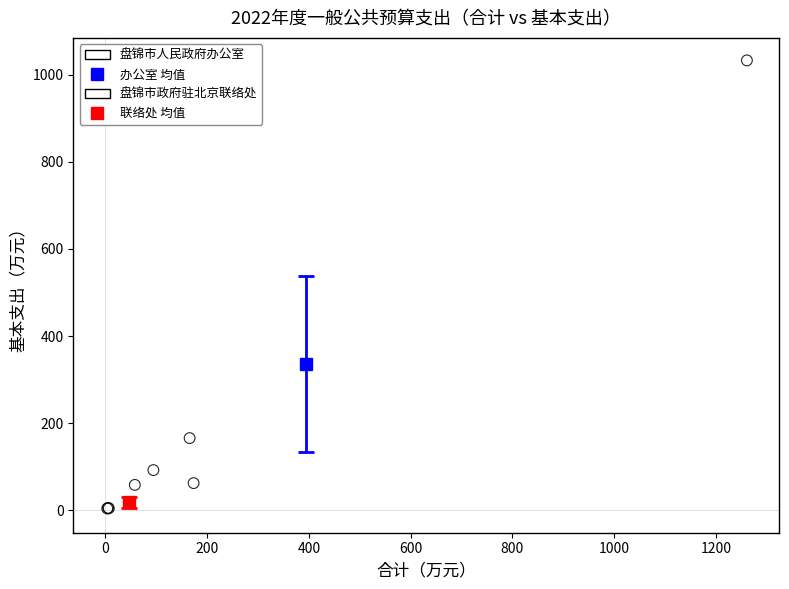

Which series reaches the minimum Y coordinate?

盘锦市政府驻北京联络处